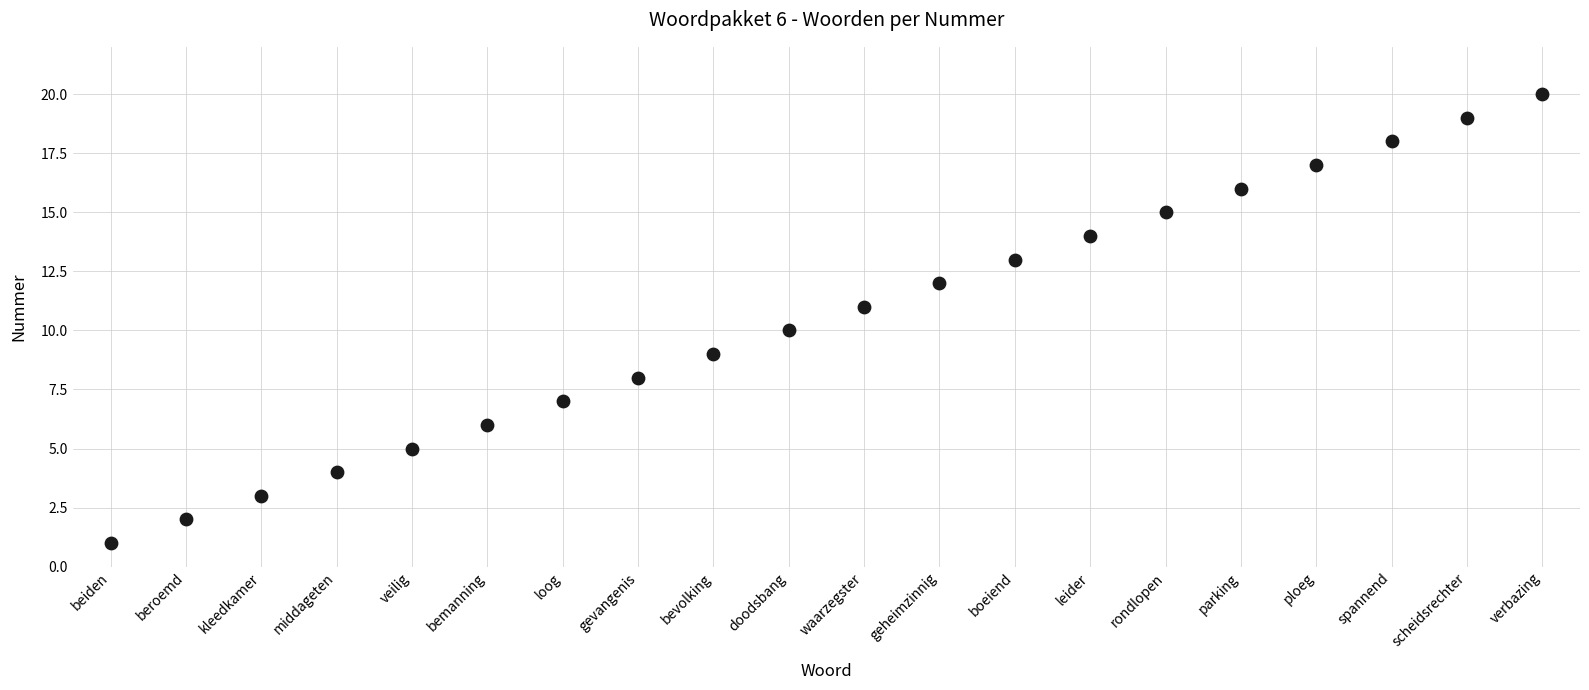

What is the range of Y values (max minus min)?

19